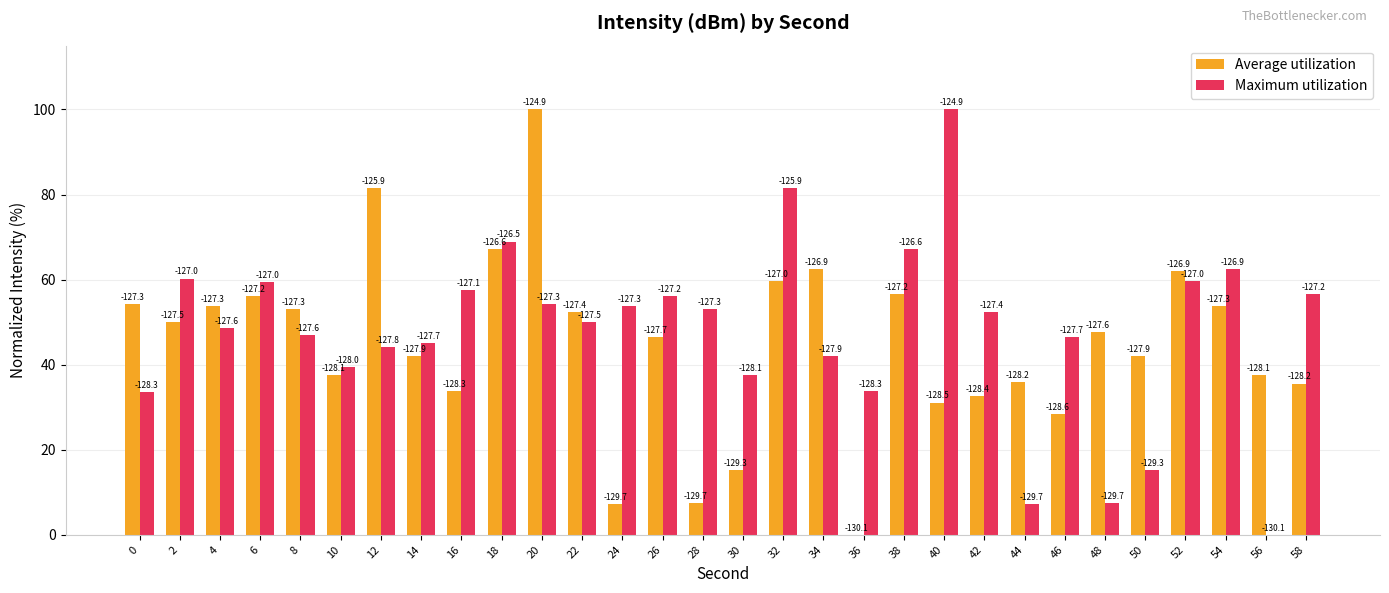

What is the difference between the highest and lowest values at 56?

37.6